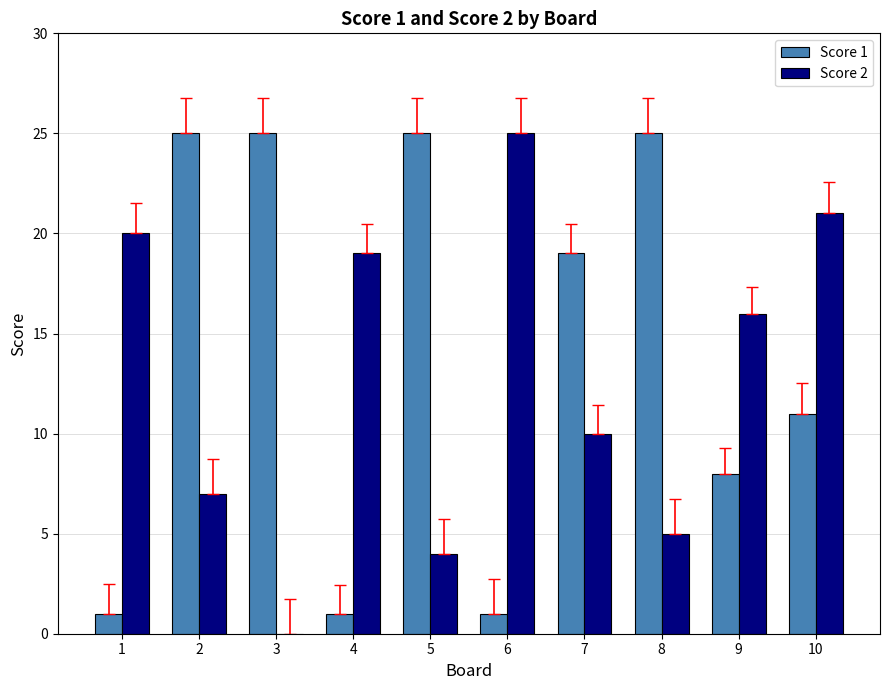

Which series has the largest total across all categories?

Score 1